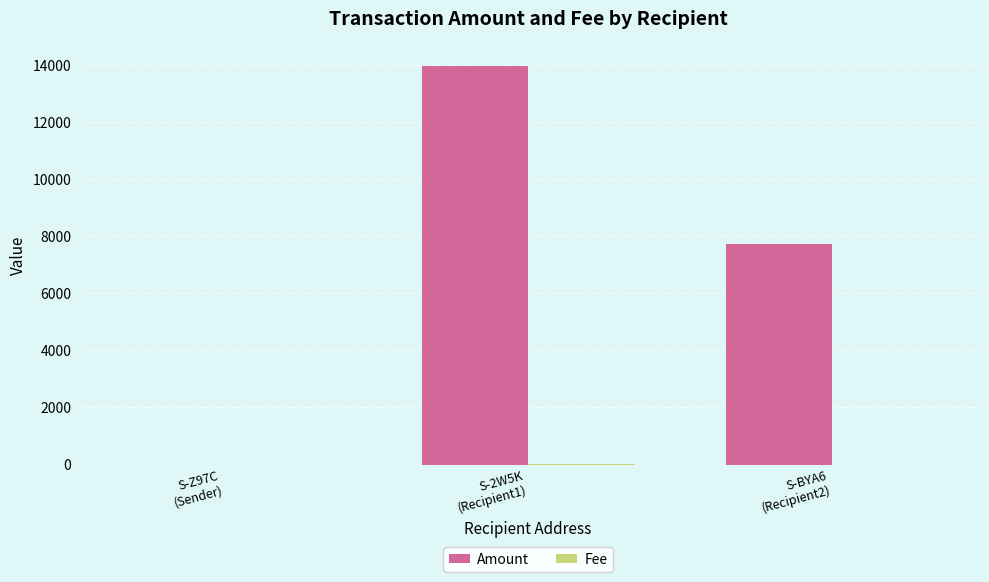

How many series are shown in this chart?

2